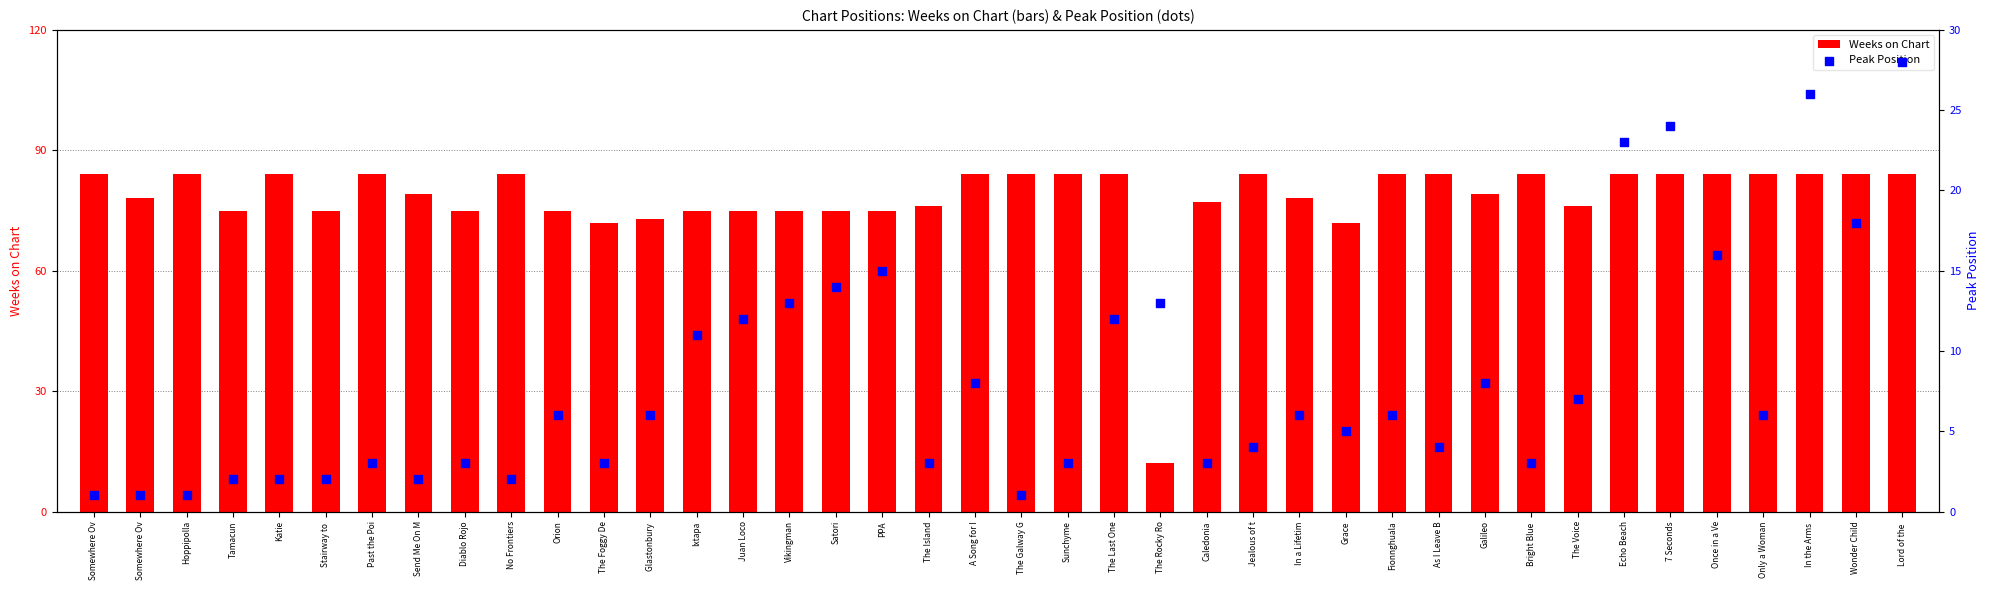

Which series contains the lowest Y value?

Peak Position